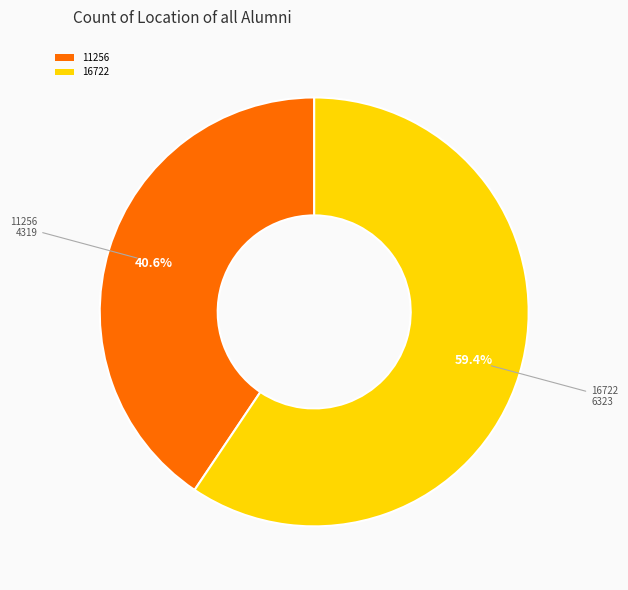

What is the largest slice in the pie chart?

16722